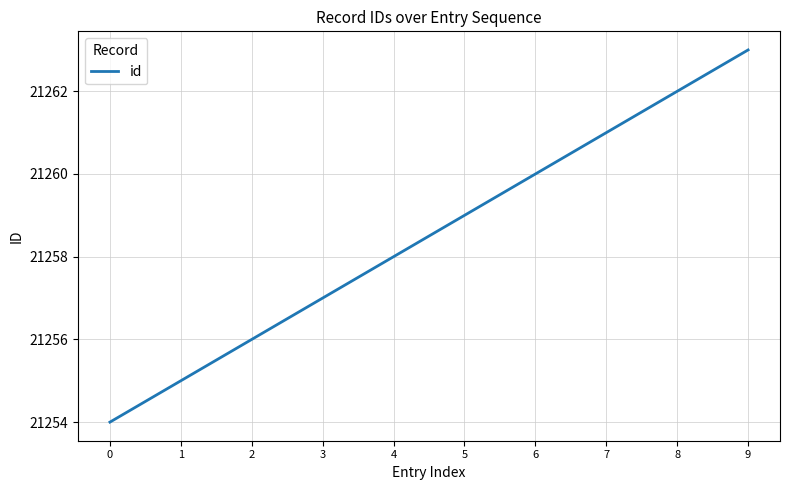

Is it true that the value at 7 is 21261?

True